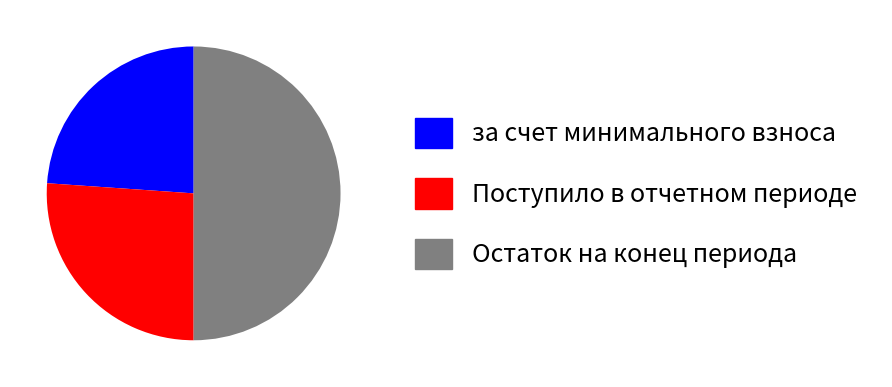

Is за счет минимального взноса the majority of the pie?

No